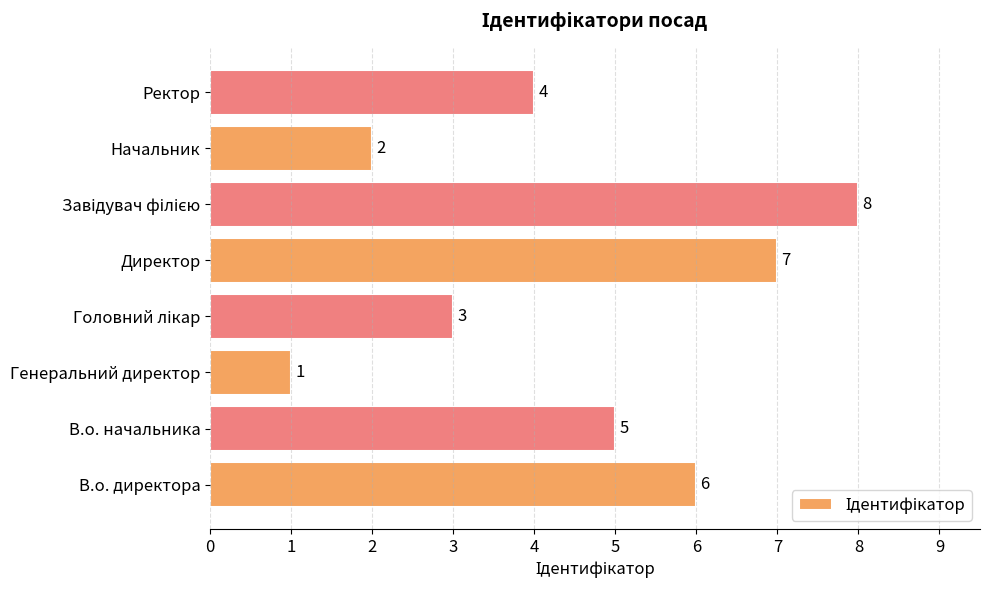

Which has a higher value, Начальник or Генеральний директор?

Начальник